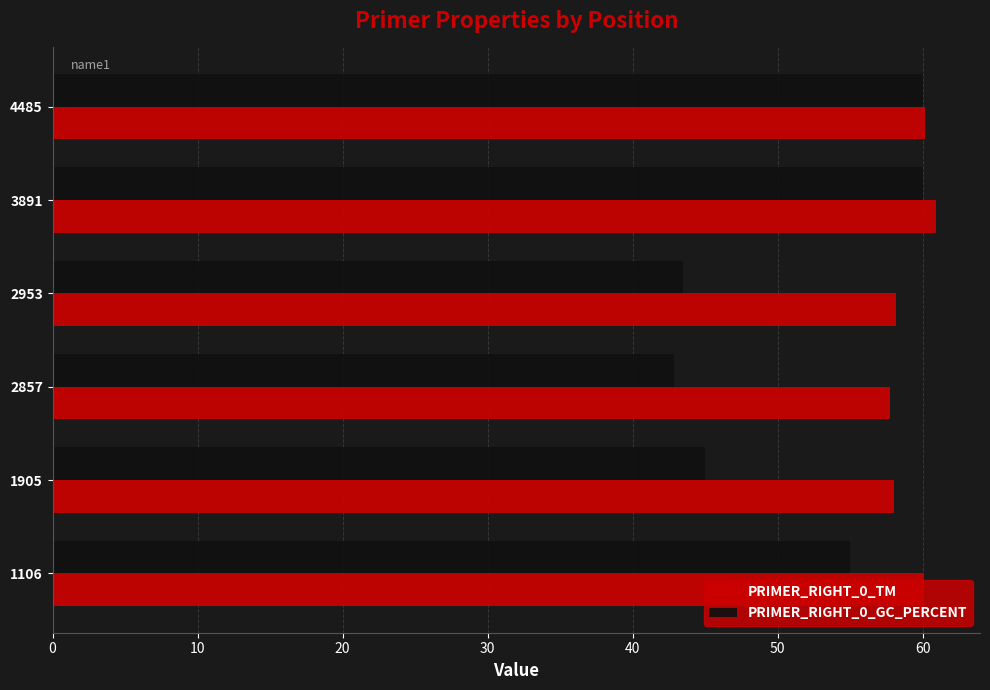

The value of PRIMER_RIGHT_0_TM at 1905 is 81.5. True or false?

False